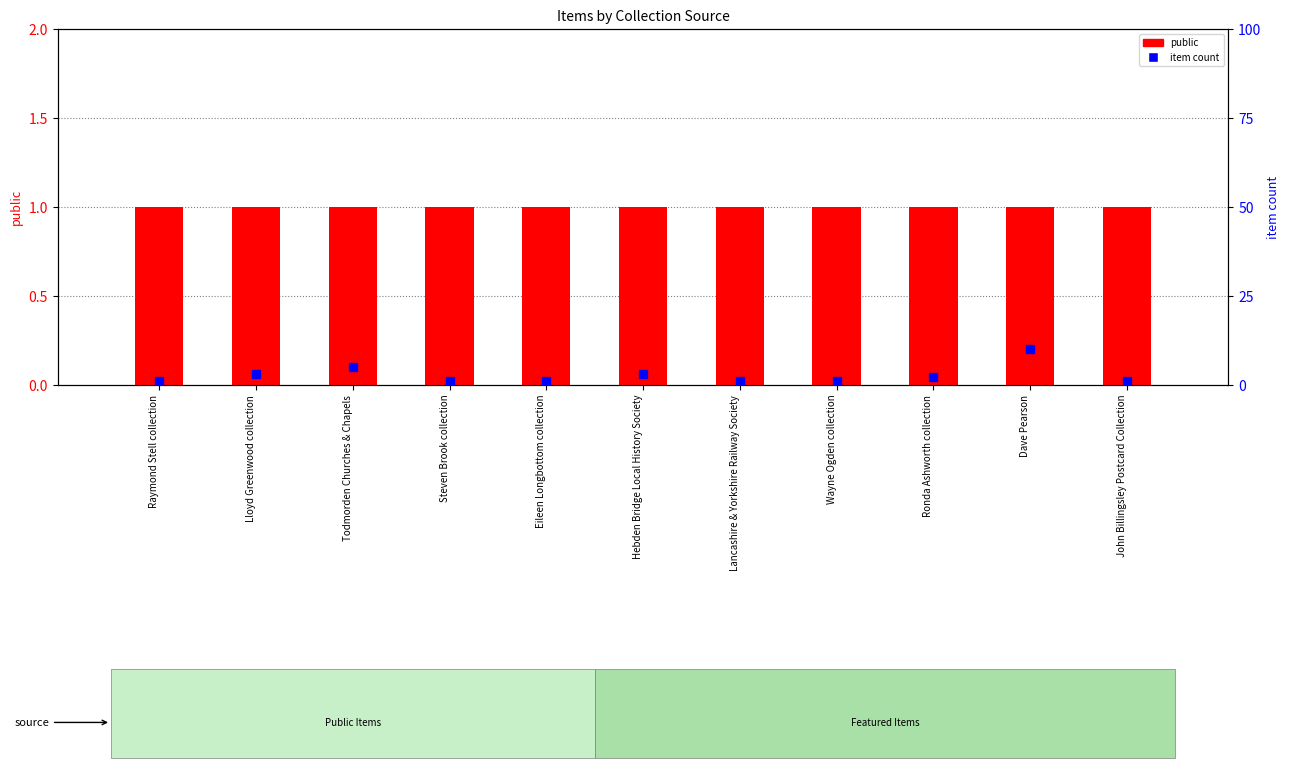

What is the label of the 5th bar from the left?

Eileen Longbottom collection